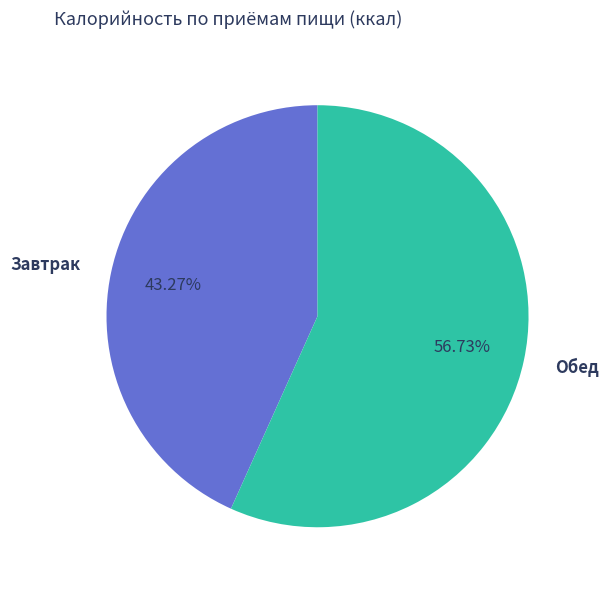

What is the majority slice?

Обед